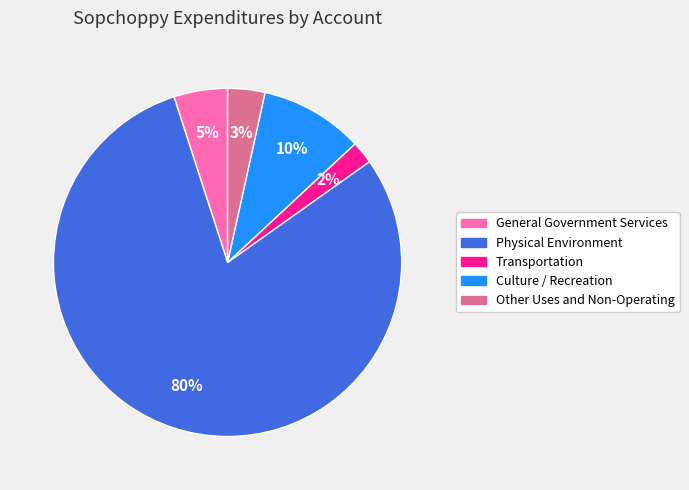

To the nearest percent, what is the difference between the largest and smallest slice percentages?

78%